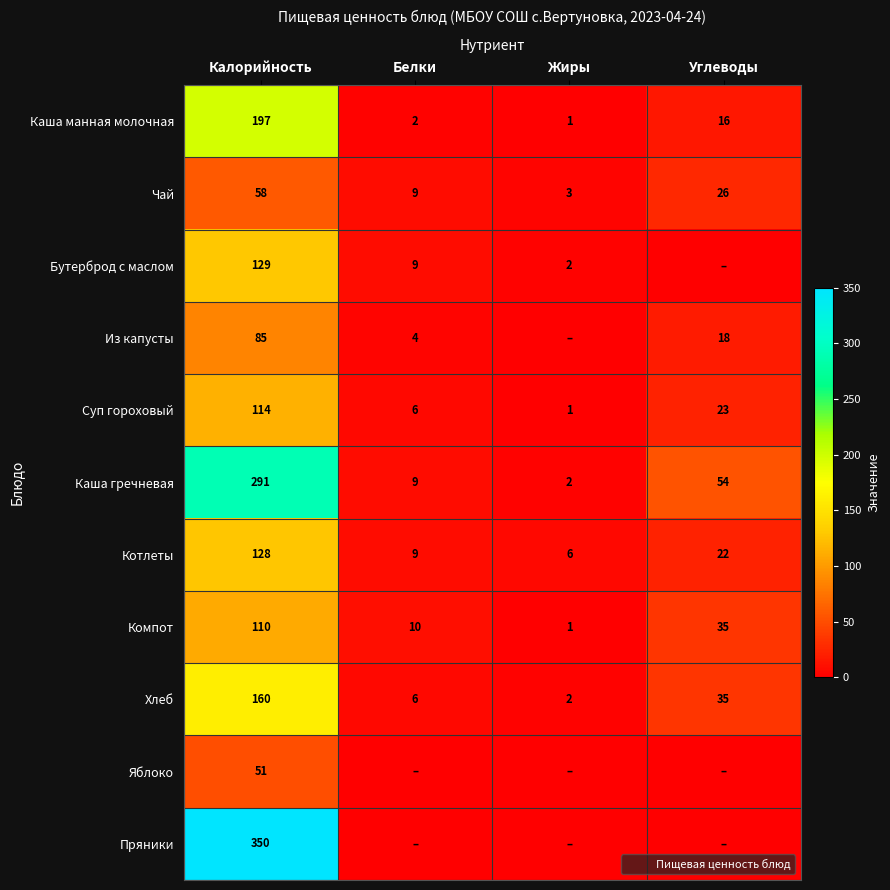

The Хлеб series shows 160 at Калорийность. True or false?

True